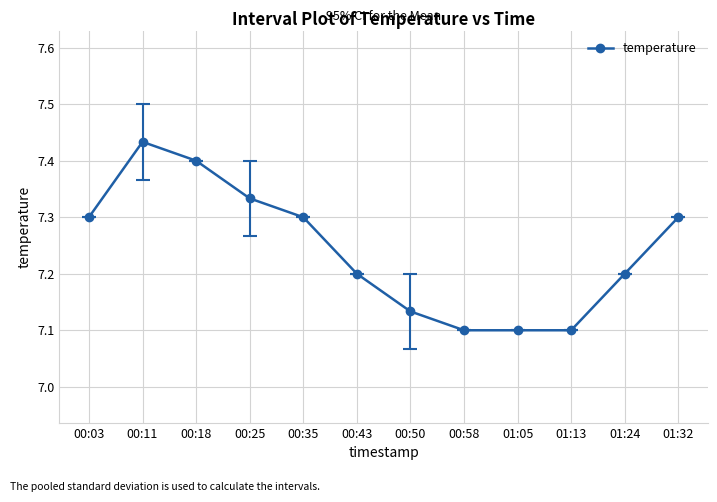

Is it true that the value at 00:25 is 7.3?

True